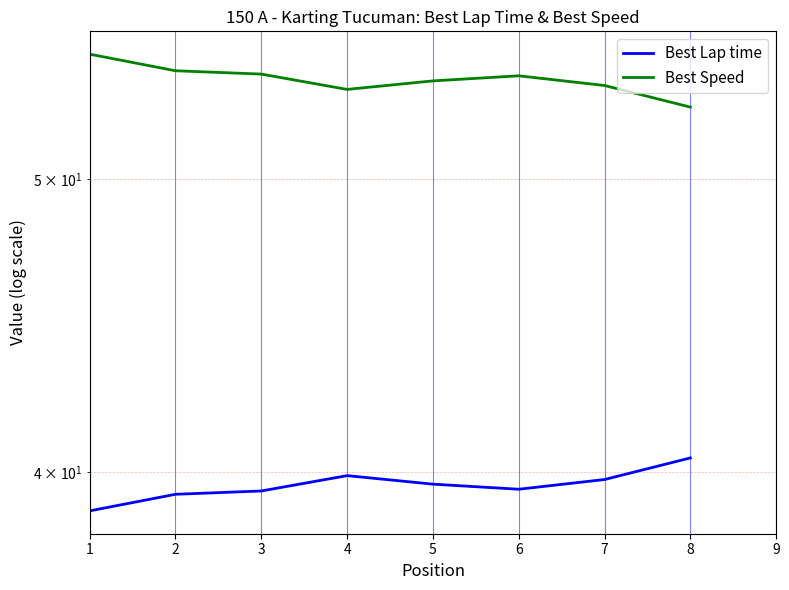

At how many categories does at least one series exceed 49?

8